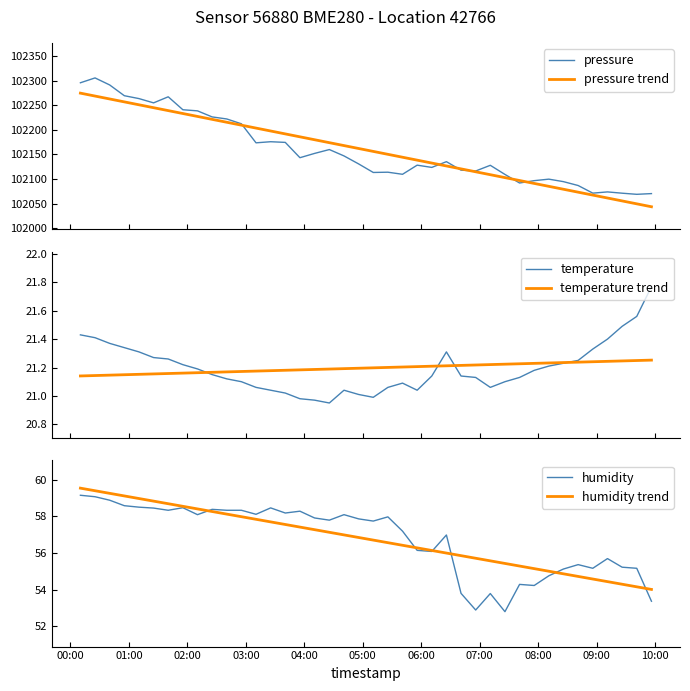

True or false: humidity has more than 2 interior local peaks.

True